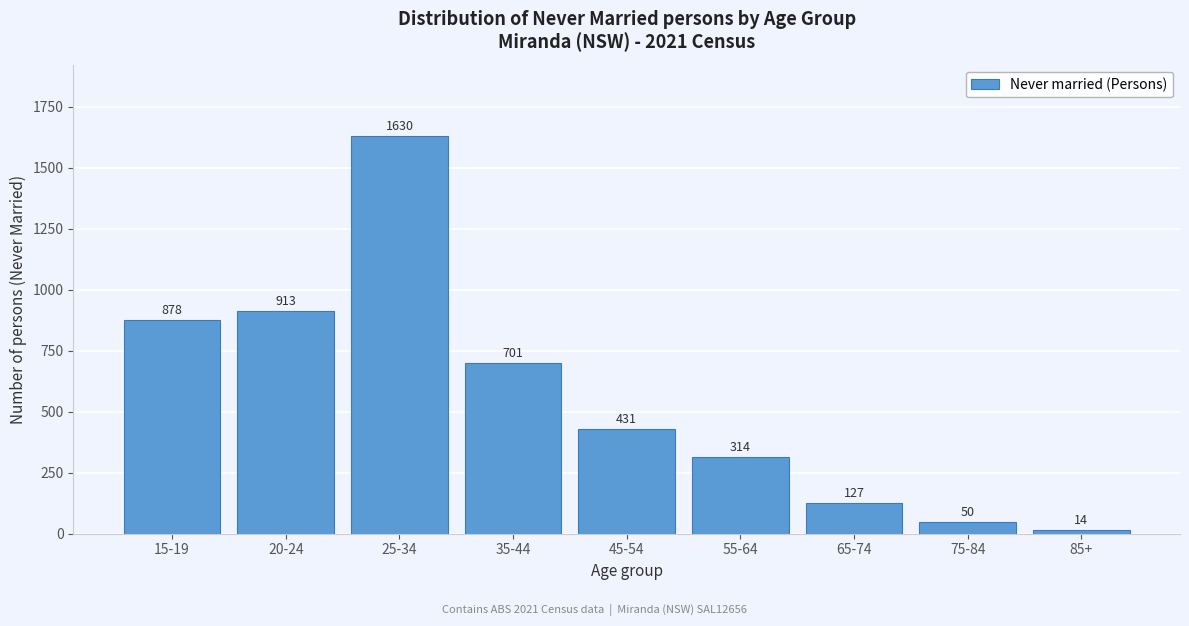

Reading right to left, extract all data points from this chart.

14	50	127	314	431	701	1630	913	878